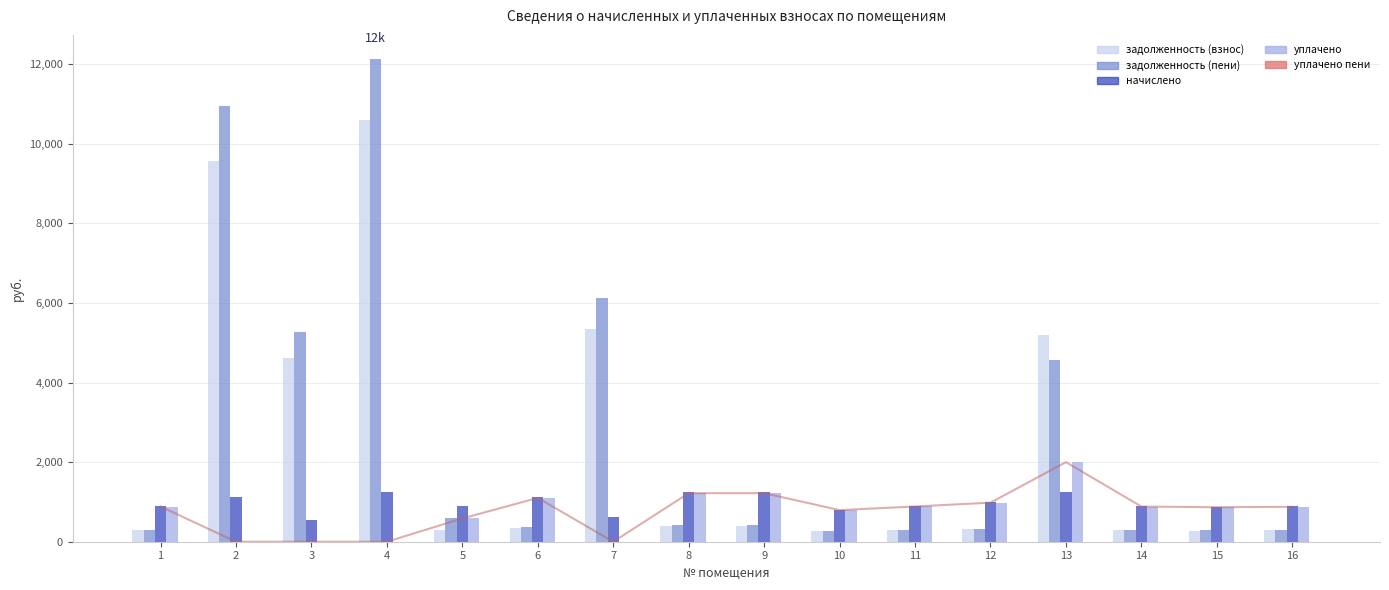

Reading right to left, list all the values displayed in this chart.

задолженность (взнос): 16=284.3	15=280.8	14=286.4	13=5206.5	12=318.1	11=287.1	10=257.4	9=395.4	8=395.4	7=5350.5	6=356.7	5=286.4	4=10608.5	3=4610.0	2=9571.8	1=286.4
задолженность (пени): 16=296.6	15=293.0	14=298.8	13=4567.8	12=331.9	11=299.5	10=268.6	9=412.6	8=412.6	7=6118.6	6=372.2	5=597.6	4=12131.4	3=5271.8	2=10945.8	1=298.8
начислено: 16=889.9	15=879.1	14=896.4	13=1237.7	12=995.8	11=898.6	10=805.7	9=1237.7	8=1237.7	7=624.2	6=1116.7	5=896.4	4=1237.7	3=537.8	2=1116.7	1=896.4
уплачено: 16=877.6	15=866.9	14=884.0	13=2000.0	12=981.9	11=886.1	10=794.5	9=1220.5	8=1220.5	7=0.0	6=1101.2	5=585.1	4=0.0	3=0.0	2=0.0	1=884.0
уплачено пени: 16=0.0	15=0.0	14=0.0	13=0.0	12=0.0	11=0.1	10=0.0	9=0.0	8=0.0	7=0.0	6=0.0	5=0.0	4=0.0	3=0.0	2=0.0	1=0.0